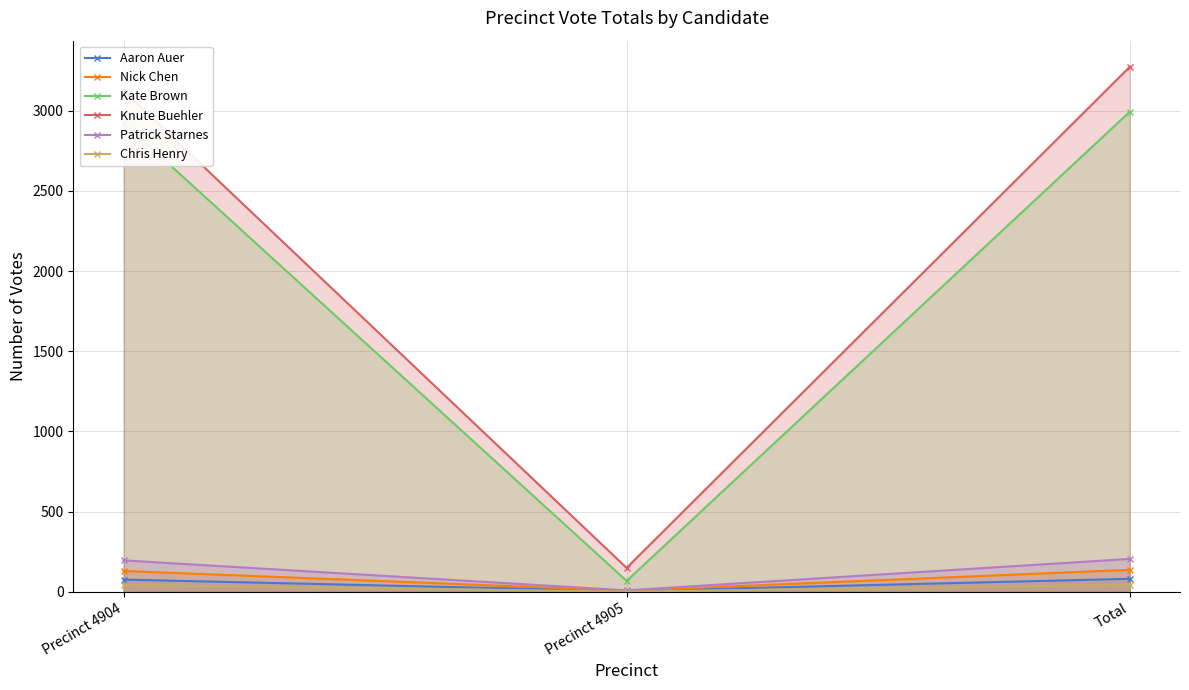

Rank the categories by Knute Buehler value from lowest to highest.

Precinct 4905, Precinct 4904, Total